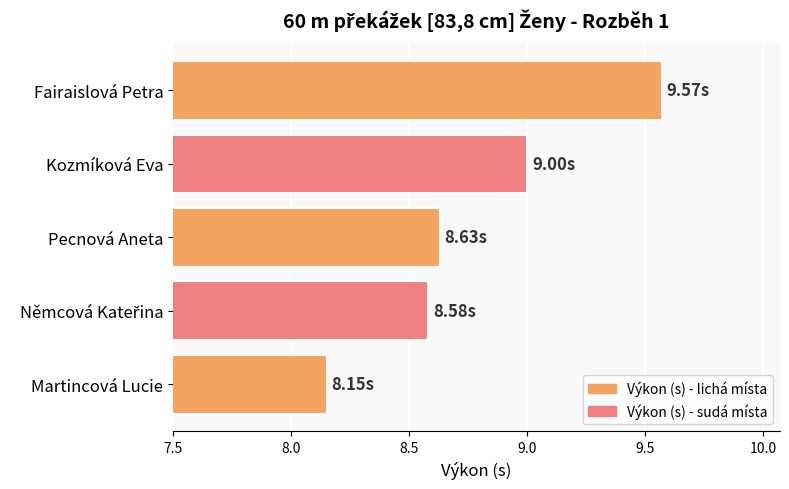

Does the chart contain stacked bars?

No